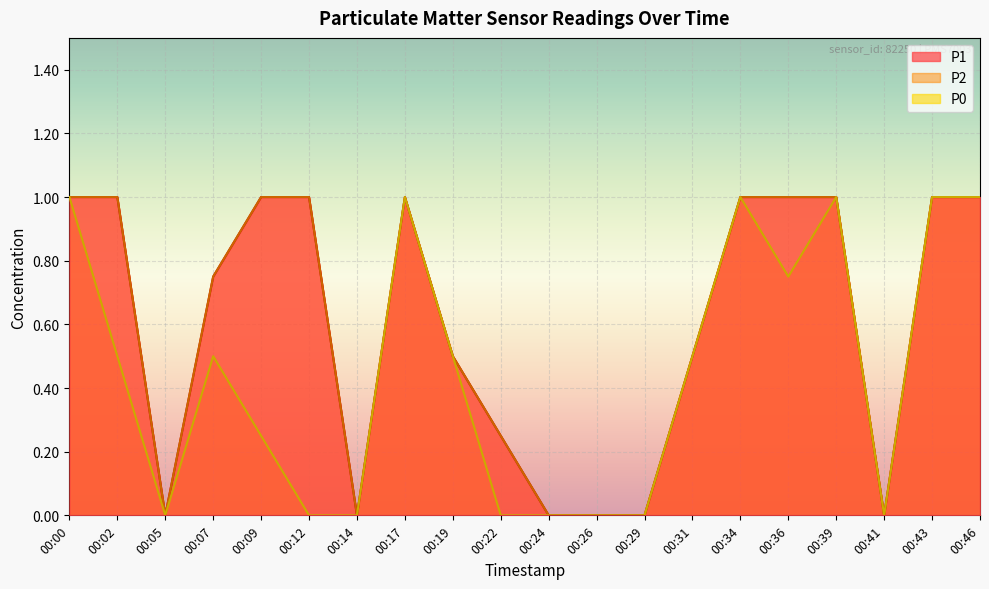

Rank the categories by P2 value from lowest to highest.

00:05, 00:14, 00:24, 00:26, 00:29, 00:41, 00:22, 00:19, 00:31, 00:07, 00:00, 00:02, 00:09, 00:12, 00:17, 00:34, 00:36, 00:39, 00:43, 00:46